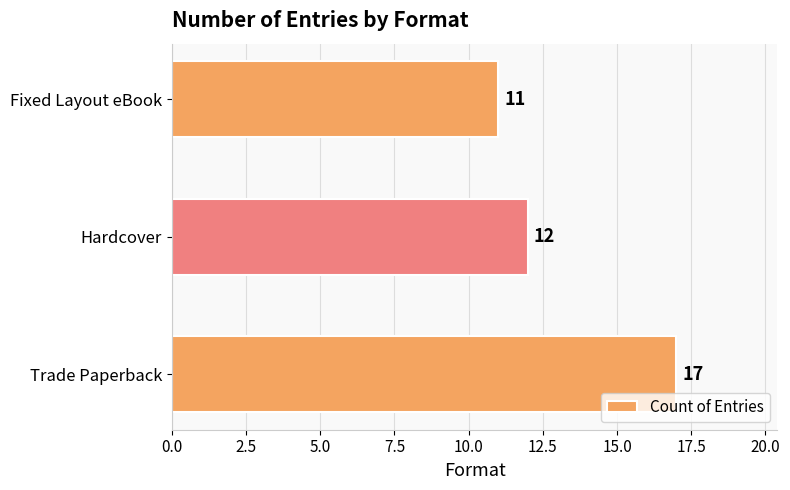

What is the change in value from Trade Paperback to Fixed Layout eBook?

-6